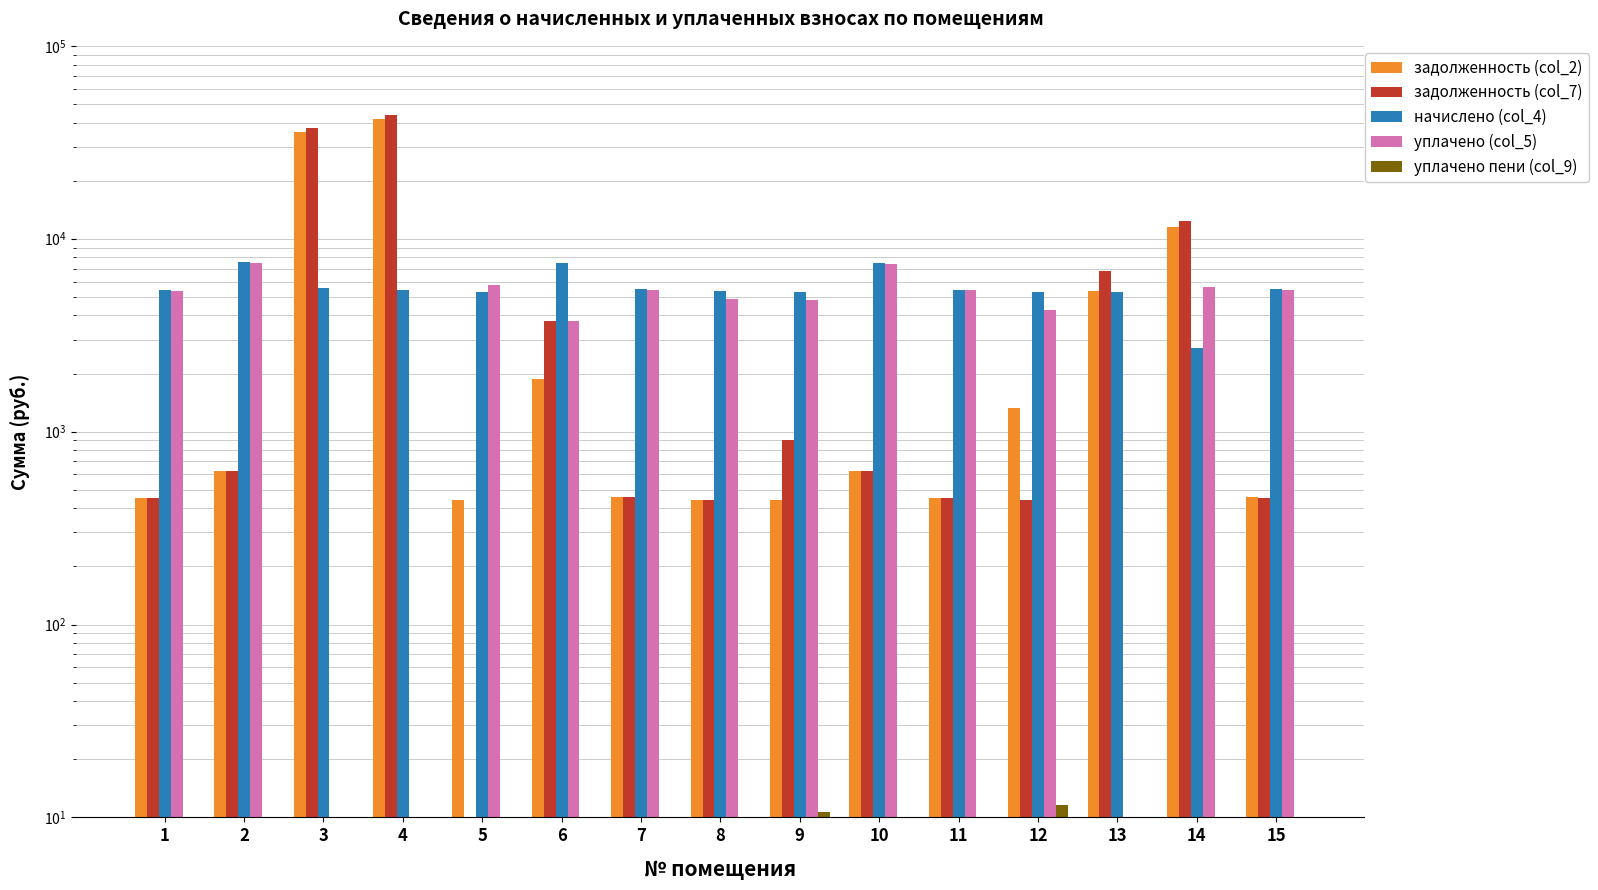

Does the chart contain any negative values?

No